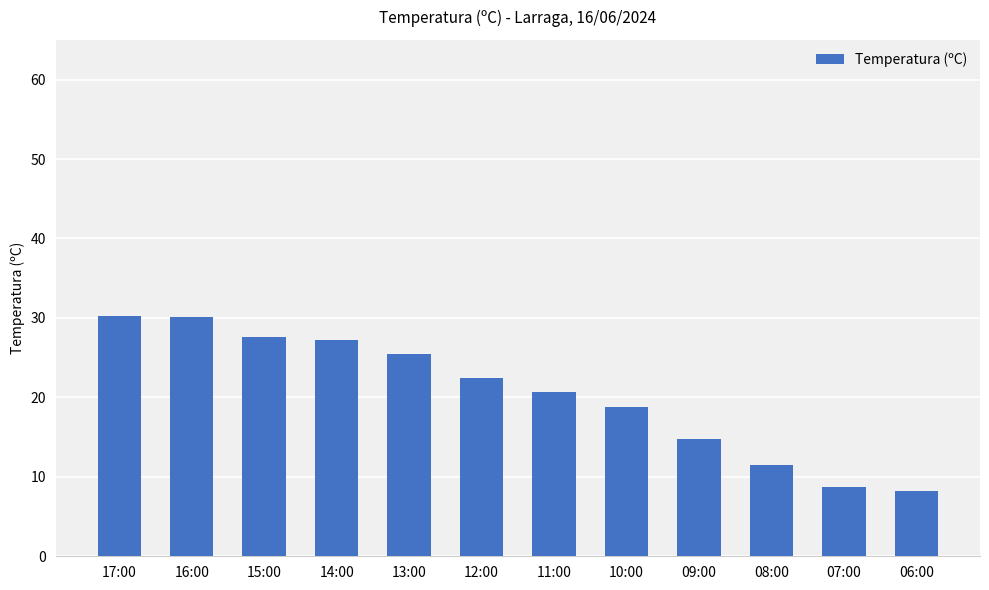

Does the chart contain any negative values?

No